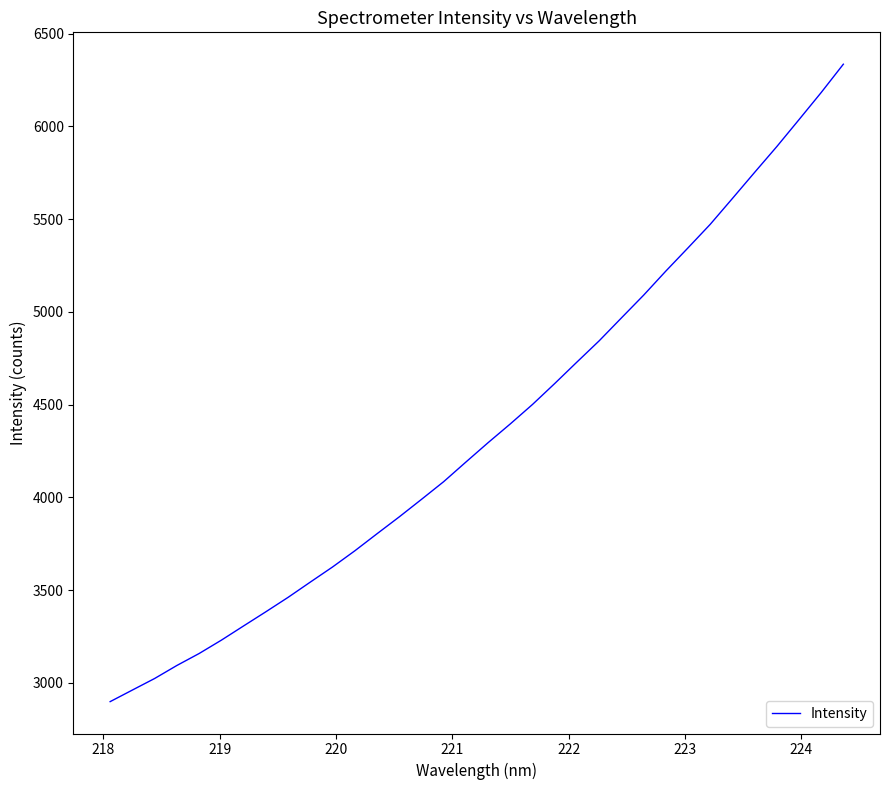

What is the greatest value displayed?

6335.1